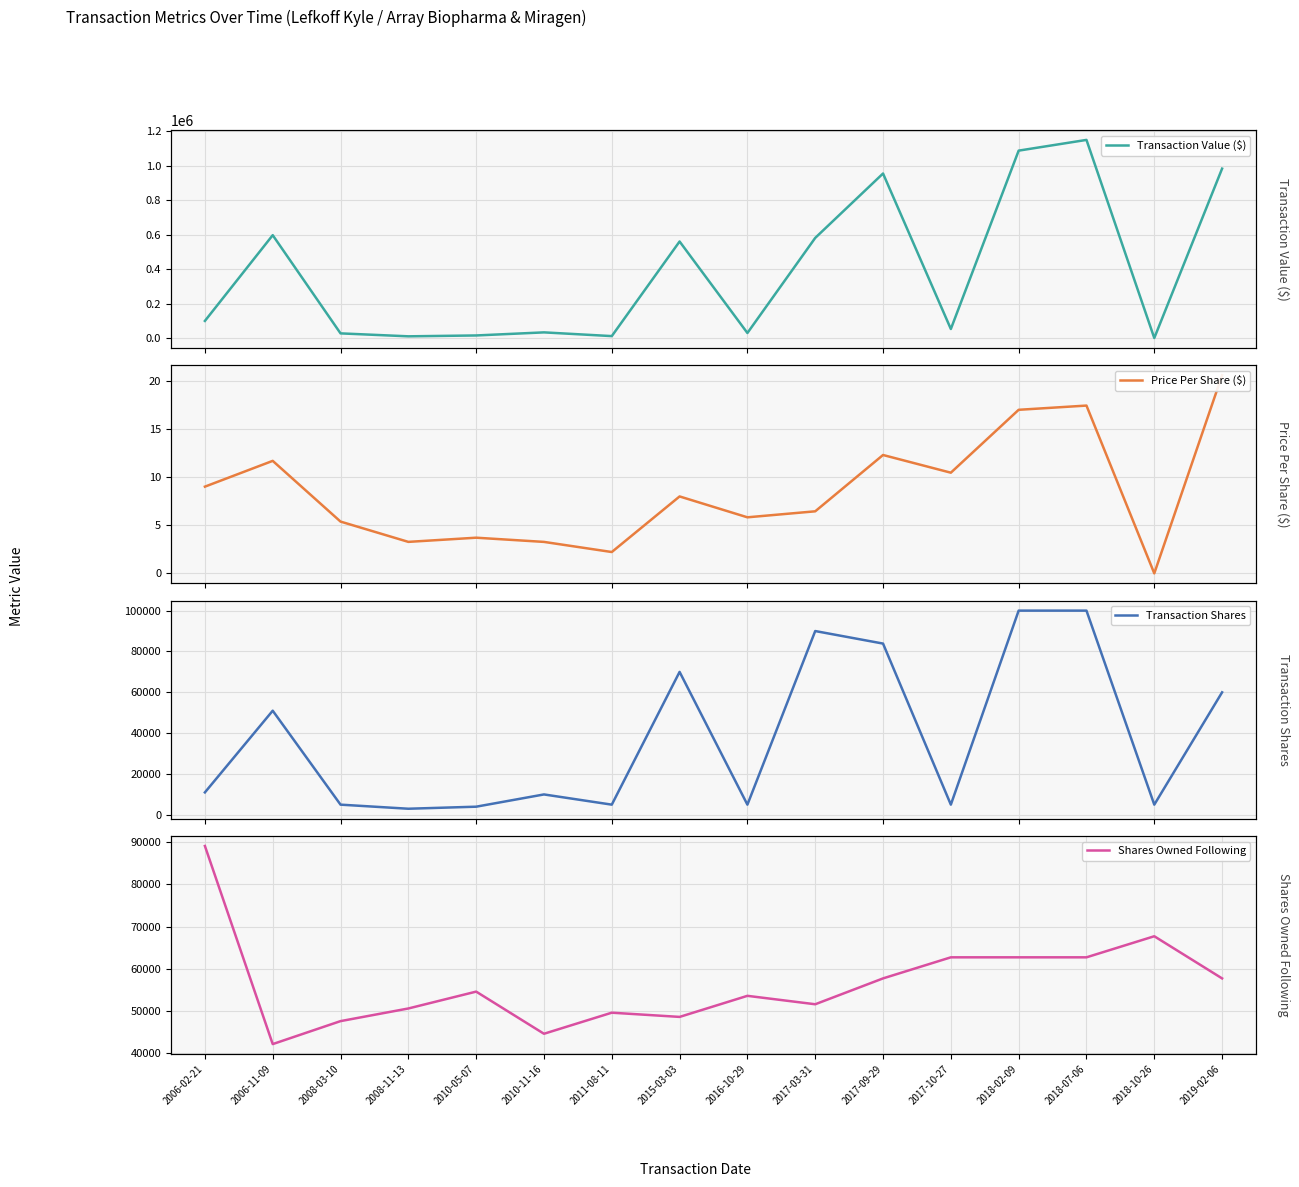

What is the difference between the second highest and minimum values in the Shares Owned Following series?

25585.0